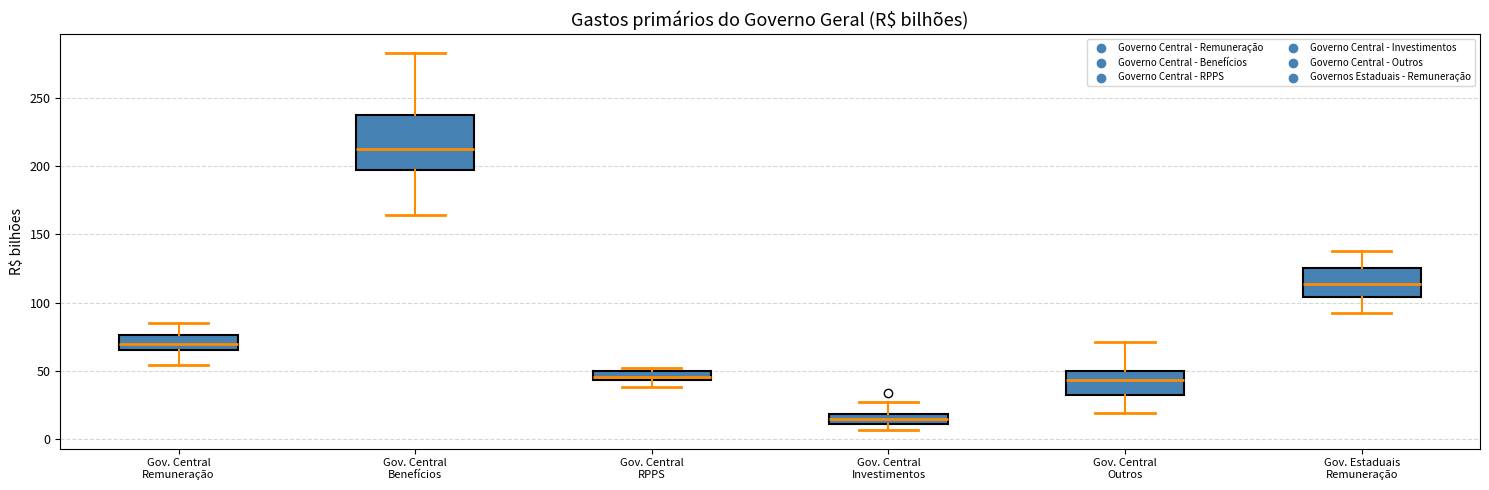

Where is the lower edge of the box for Gov. Central Investimentos on the y-axis? The values are not printed on the chart, so give them approximately, as read against the axis.

10